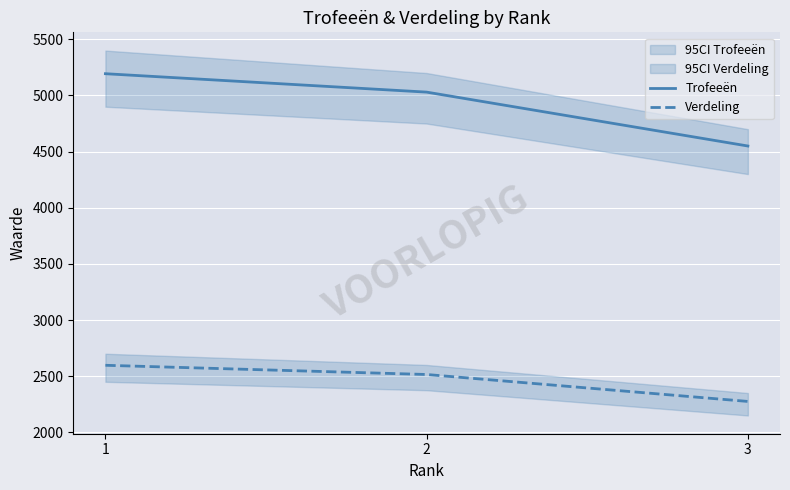

What is the lowest value of the Verdeling series?

2275